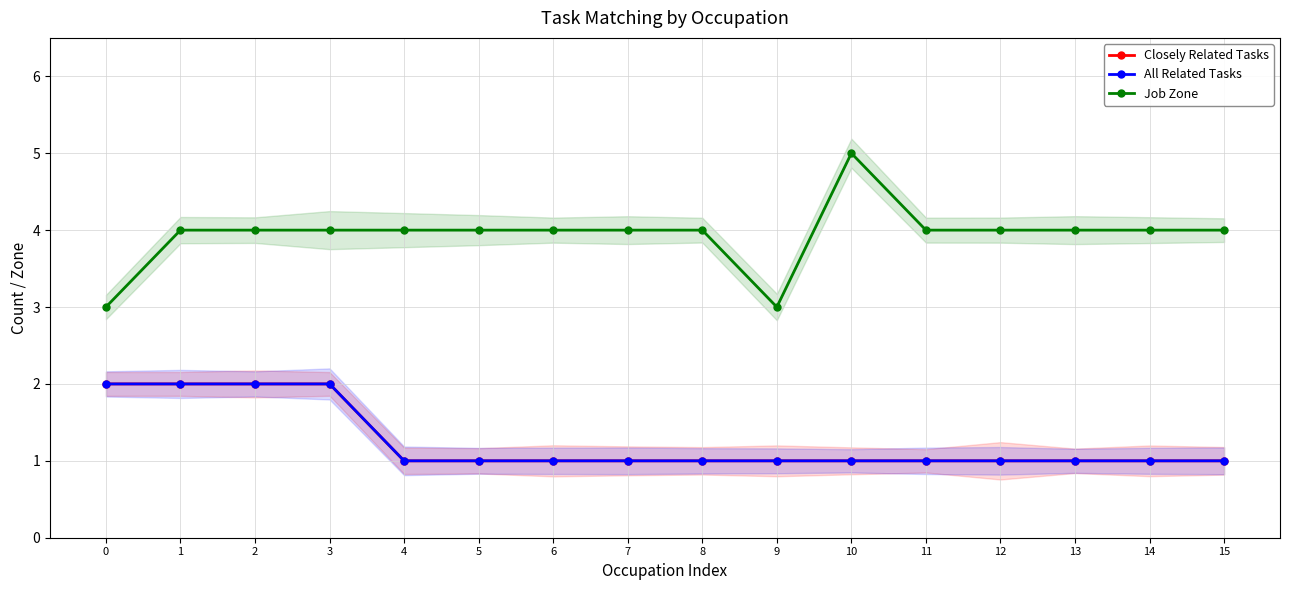

The value of All Related Tasks at 9 is 1. True or false?

True